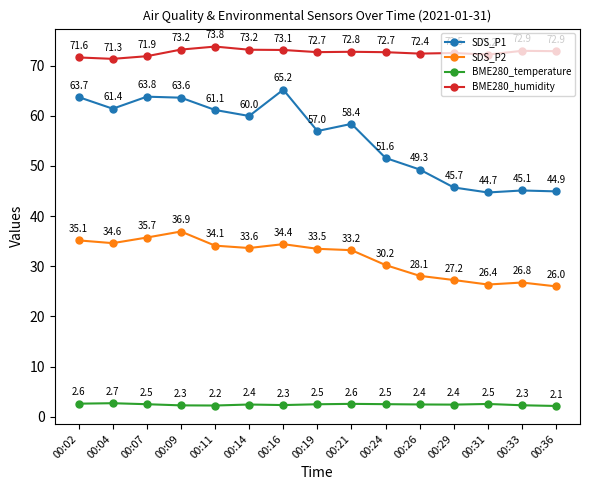

At which label is SDS_P1 closest to 54?

00:24